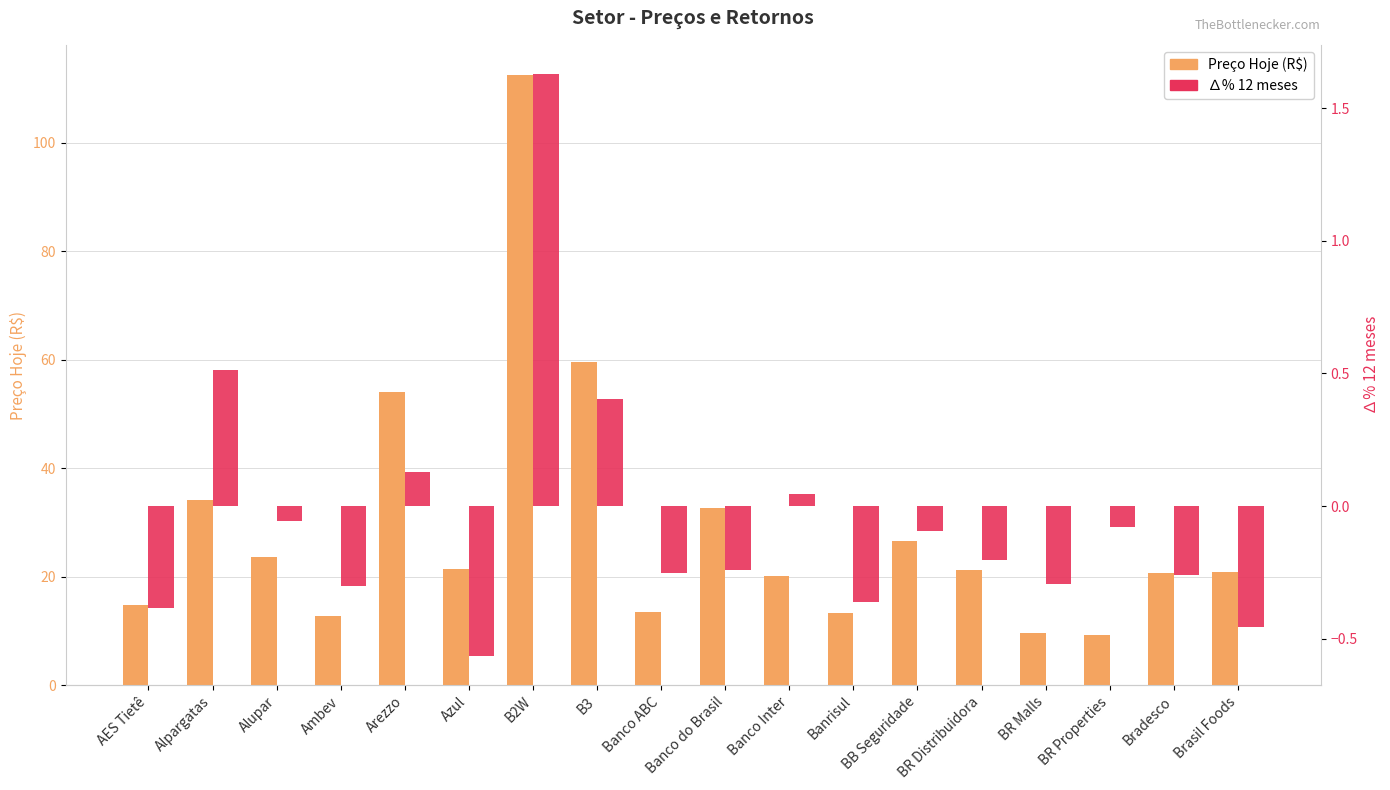

Count the number of categories in the chart.

18